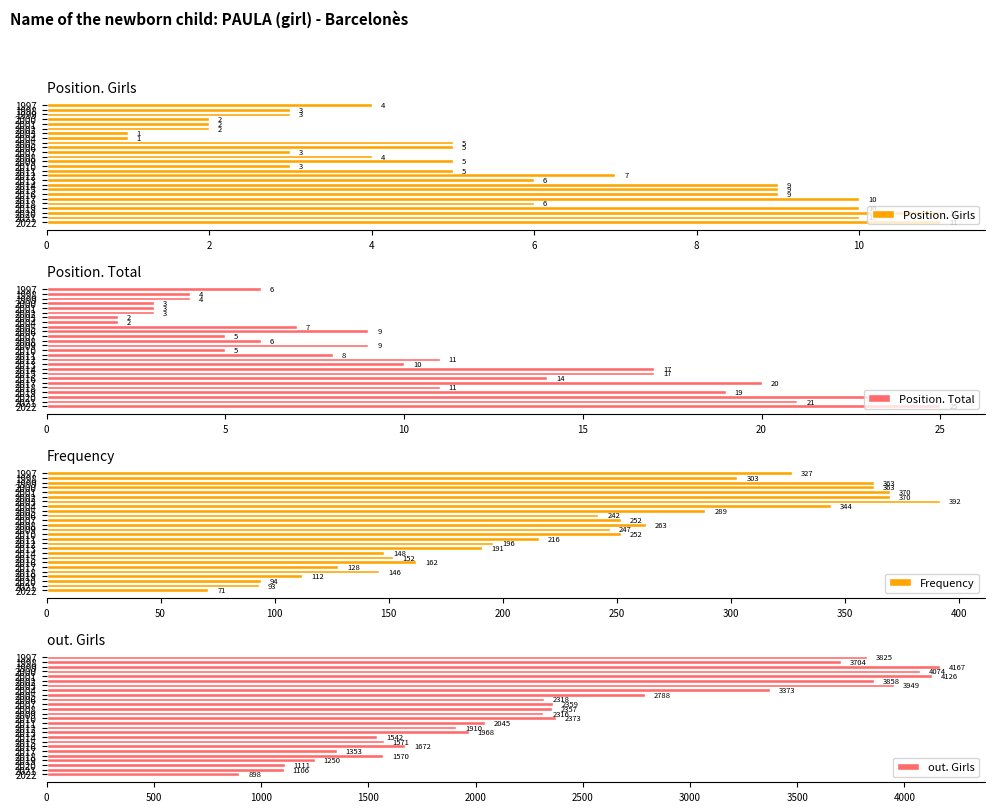

Reading right to left, transcribe all the data shown in this chart.

Position. Girls: 4	3	3	2	2	2	1	1	5	5	3	4	5	3	5	7	6	9	9	9	10	6	10	11	10	11
Position. Total: 6	4	4	3	3	3	2	2	7	9	5	6	9	5	8	11	10	17	17	14	20	11	19	23	21	25
Frequency: 327	303	363	363	370	370	392	344	289	242	252	263	247	252	216	196	191	148	152	162	128	146	112	94	93	71
out. Girls: 3825	3704	4167	4074	4126	3858	3949	3373	2788	2318	2359	2357	2316	2373	2045	1910	1968	1542	1571	1672	1353	1570	1250	1111	1106	898